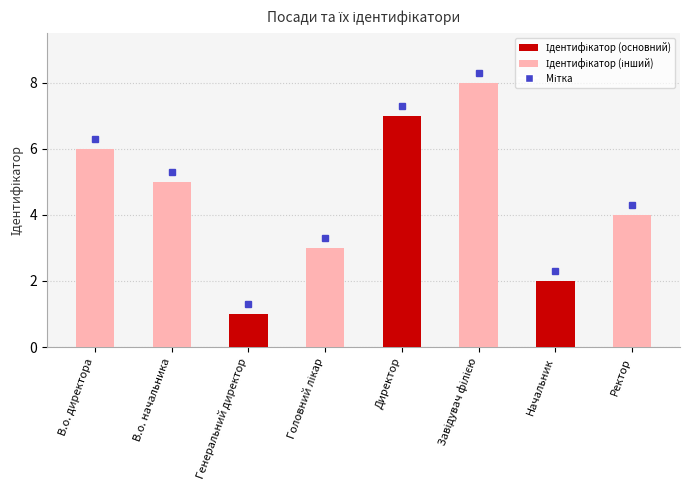

How many values are between 3 and 7?

5